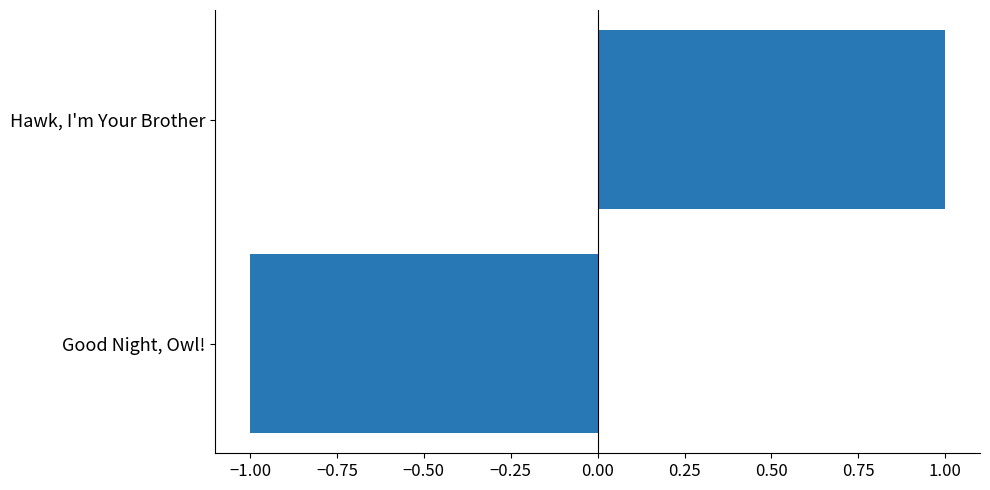

How many data points does each series have?

2